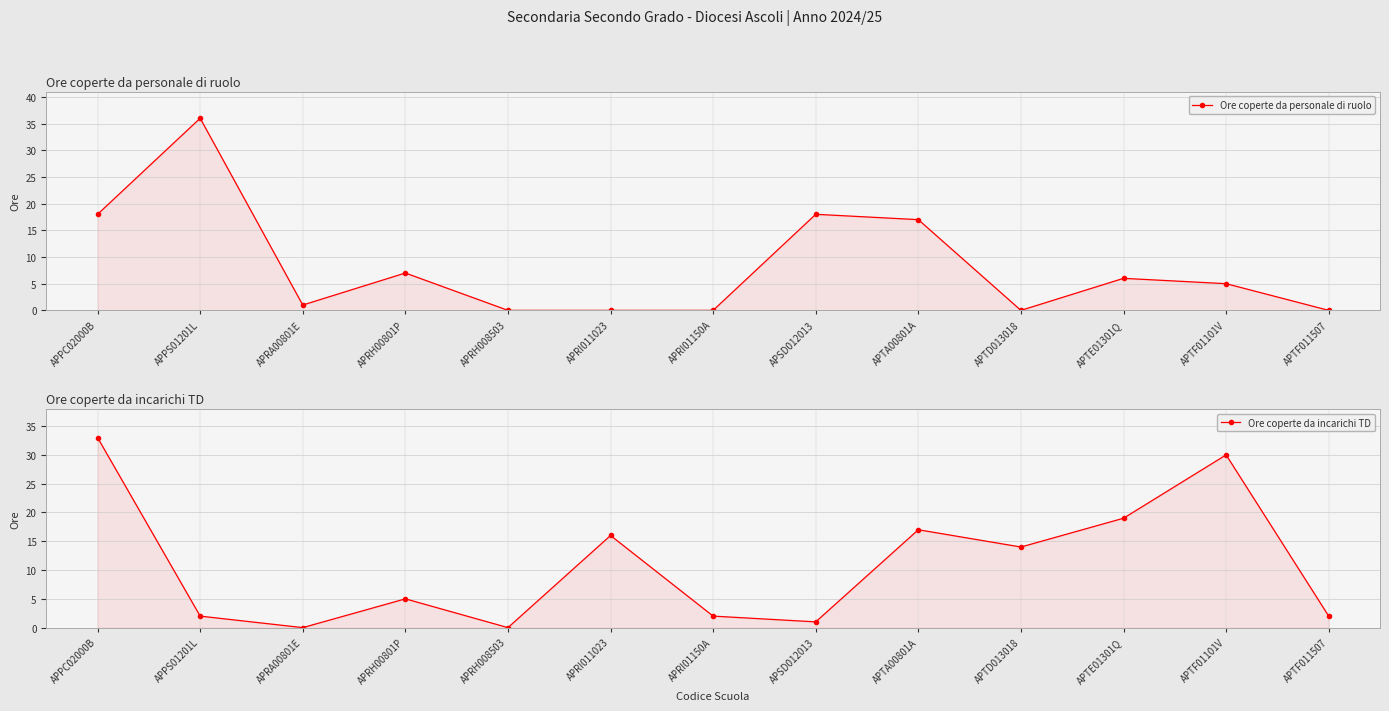

How many lines are shown in the chart?

2